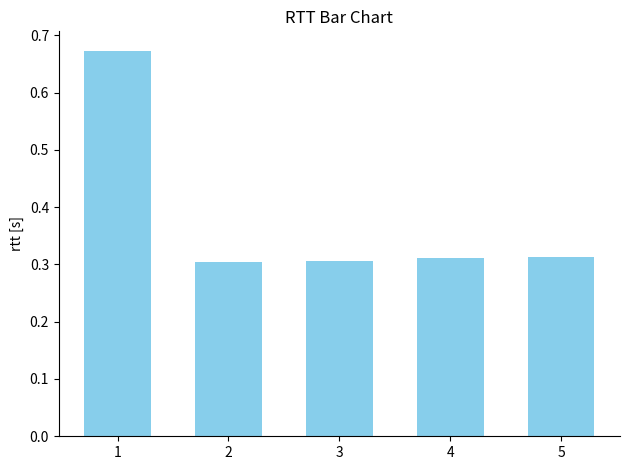

Are the bars grouped side by side (vs. stacked)?

No